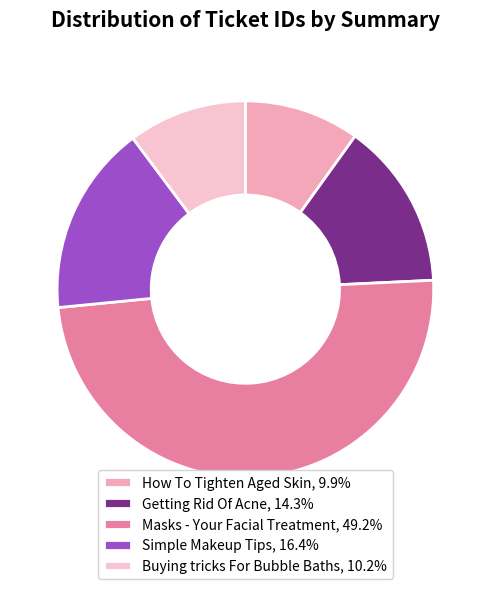

What percentage is NOT represented by How To Tighten Aged Skin?

90.1%